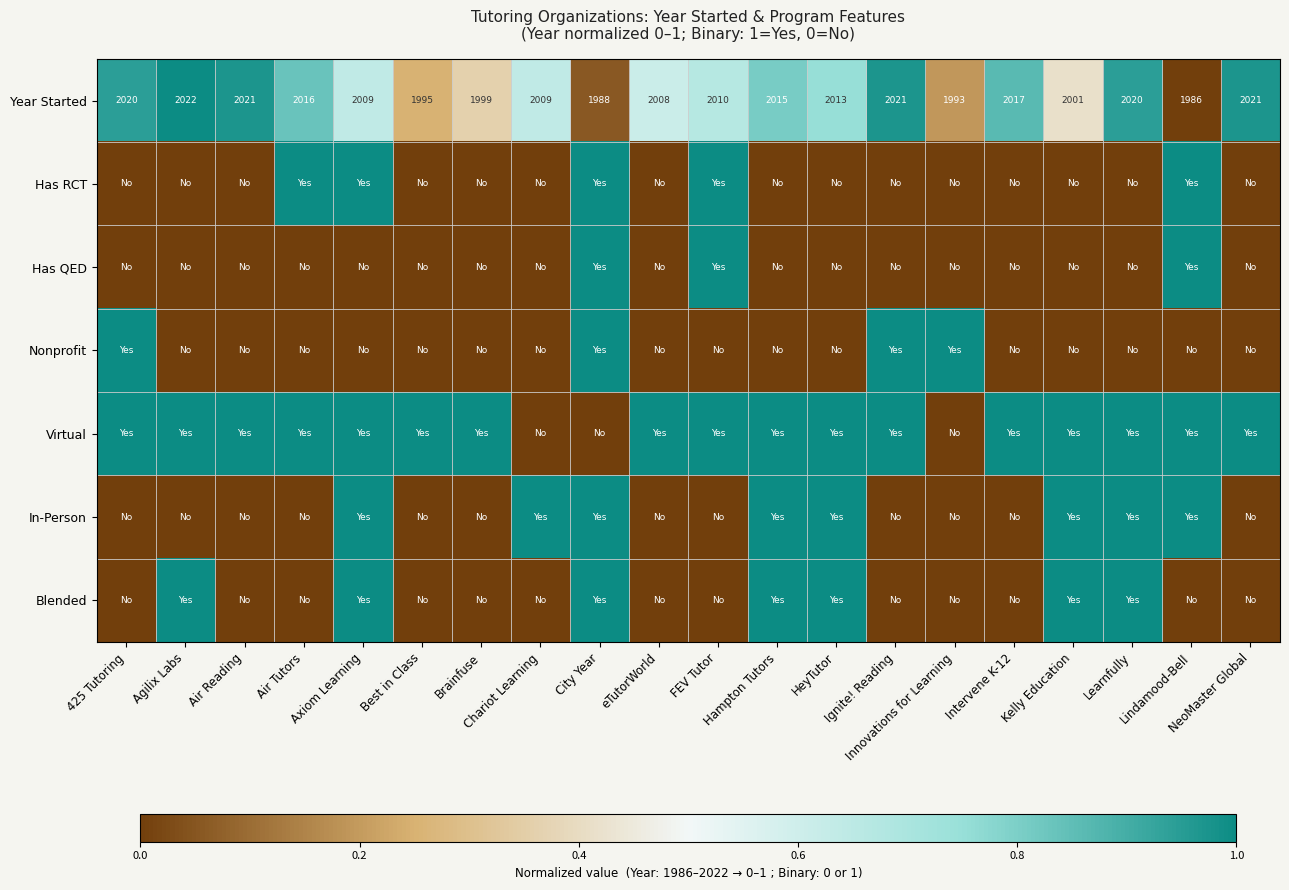

What is the difference between the highest and lowest values at FEV Tutor?

1.0